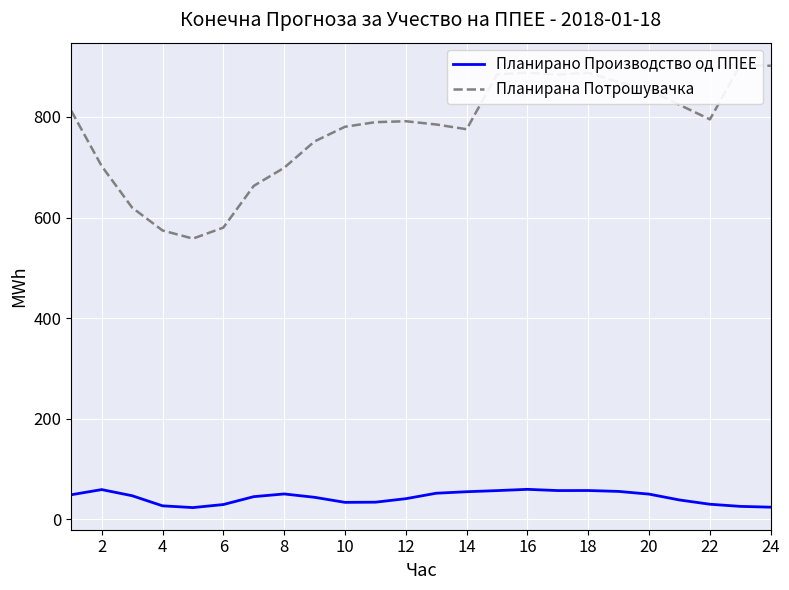

What is the difference between the maximum and minimum values in the Планирана Потрошувачка series?

345.7